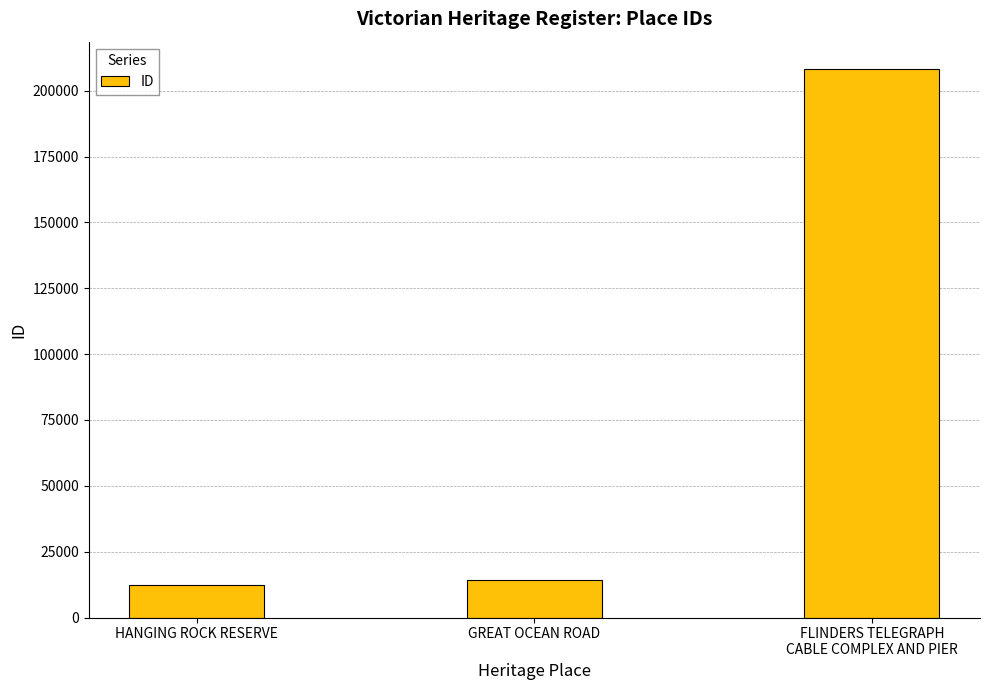

Which has a higher value, GREAT OCEAN ROAD or FLINDERS TELEGRAPH
CABLE COMPLEX AND PIER?

FLINDERS TELEGRAPH
CABLE COMPLEX AND PIER